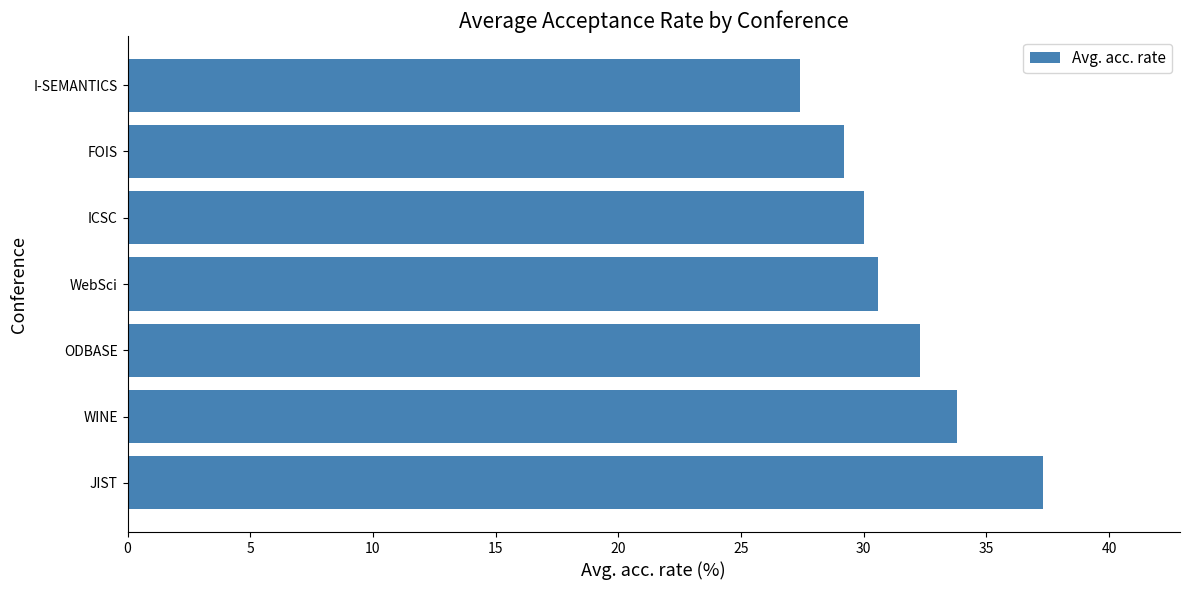

True or false: the data shows 30.0 at ICSC.

True